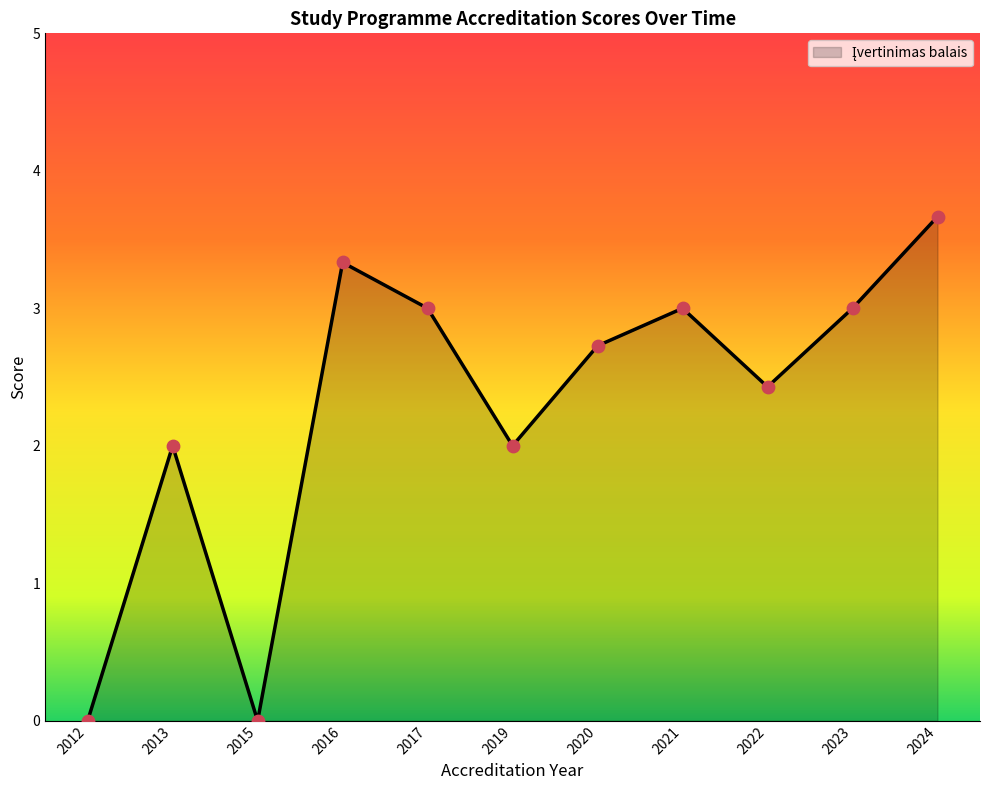

Between 2022 and 2016, which is larger?

2016